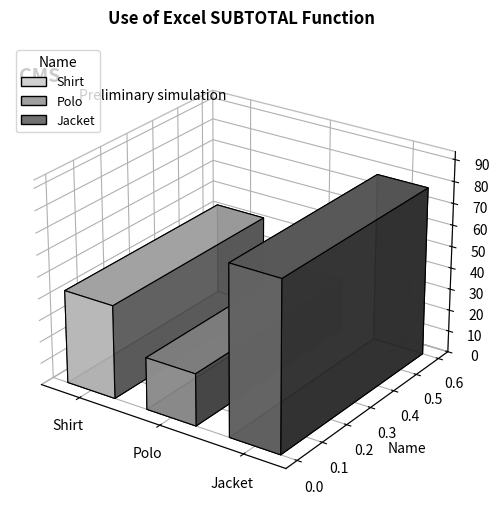

True or false: the data shows 34 at Jacket.

False